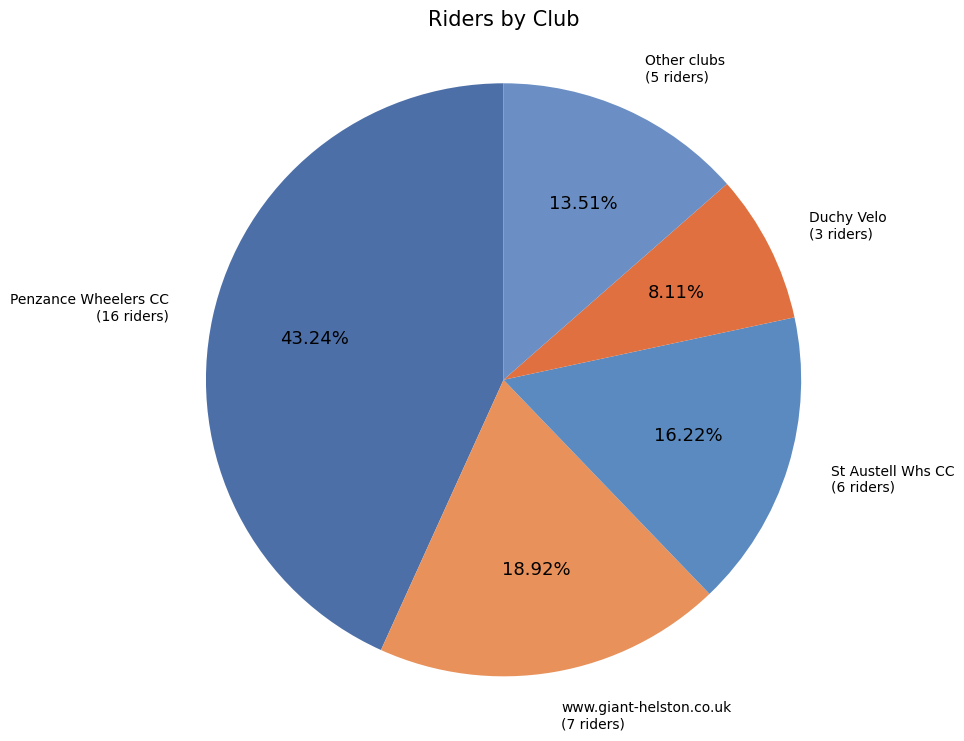

Count the number of slices in the pie.

5